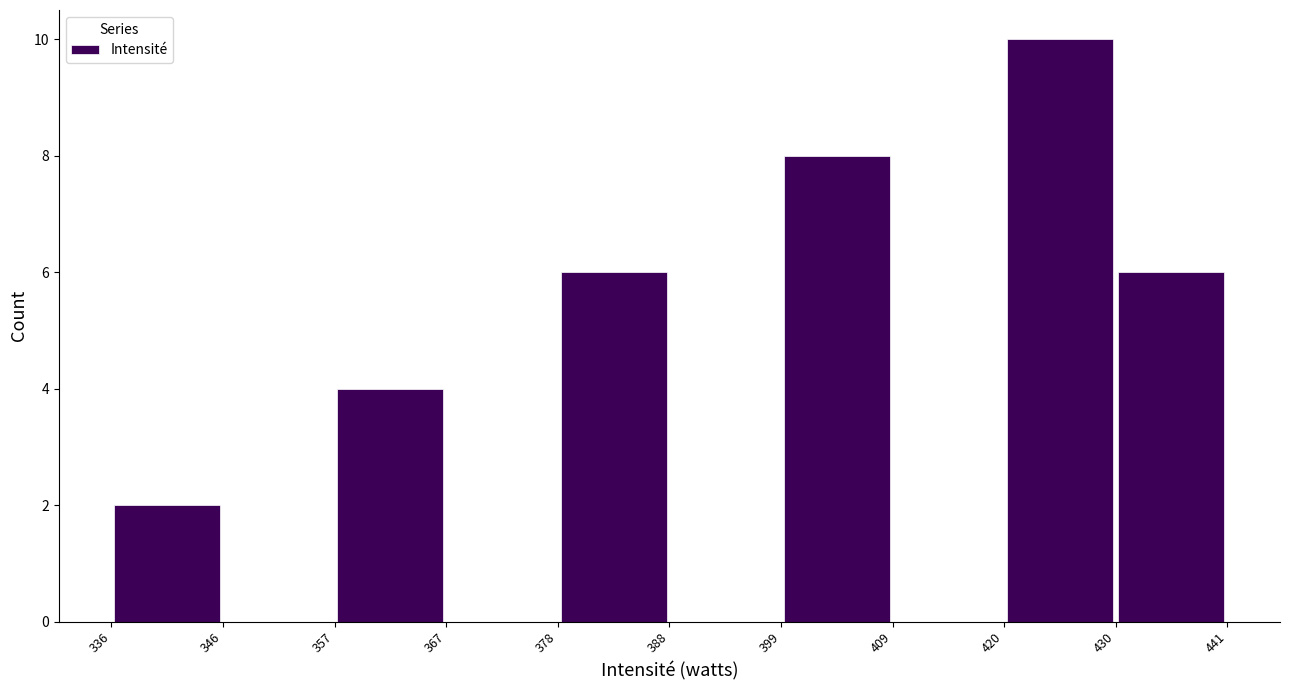

Reading left to right, list every bar in this chart as the range it spans on the x-axis followed by its height. The values are not printed on the chart, so give them approximately, as read against the axis.

336 to 346: 2
346 to 357: 0
357 to 367: 4
367 to 378: 0
378 to 388: 6
388 to 399: 0
399 to 409: 8
409 to 420: 0
420 to 430: 10
430 to 441: 6